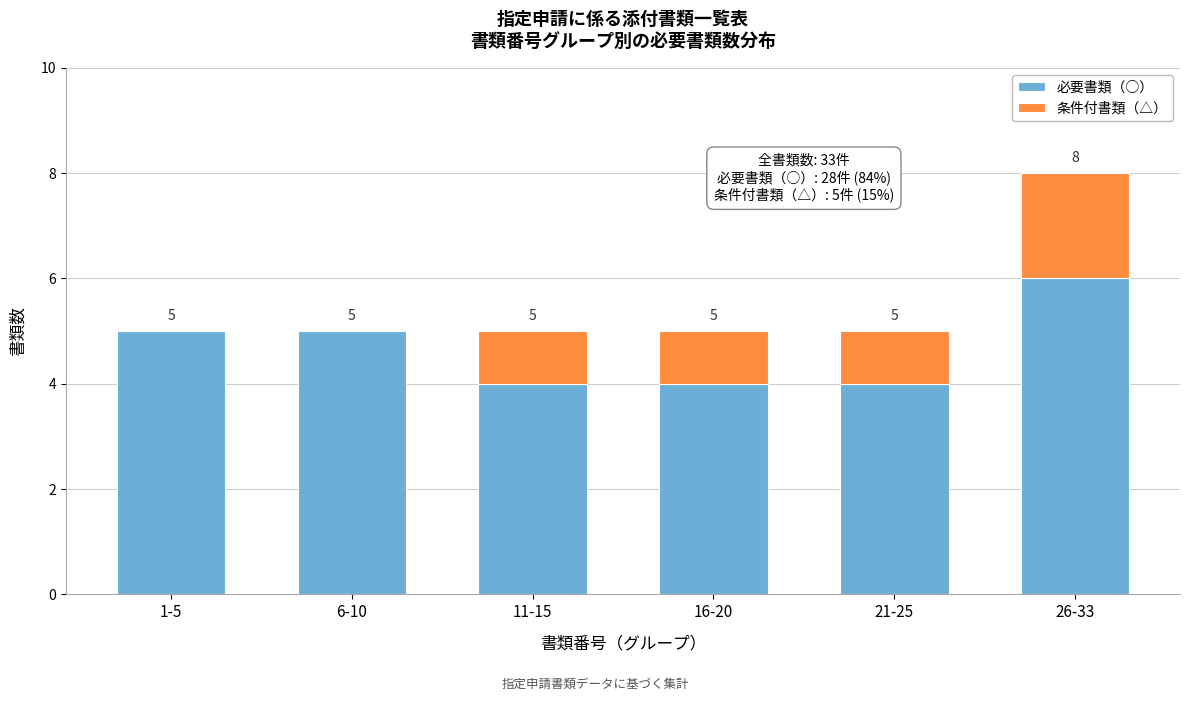

Reading left to right, what are the values for 必要書類（○）?

1-5=5	6-10=5	11-15=4	16-20=4	21-25=4	26-33=6